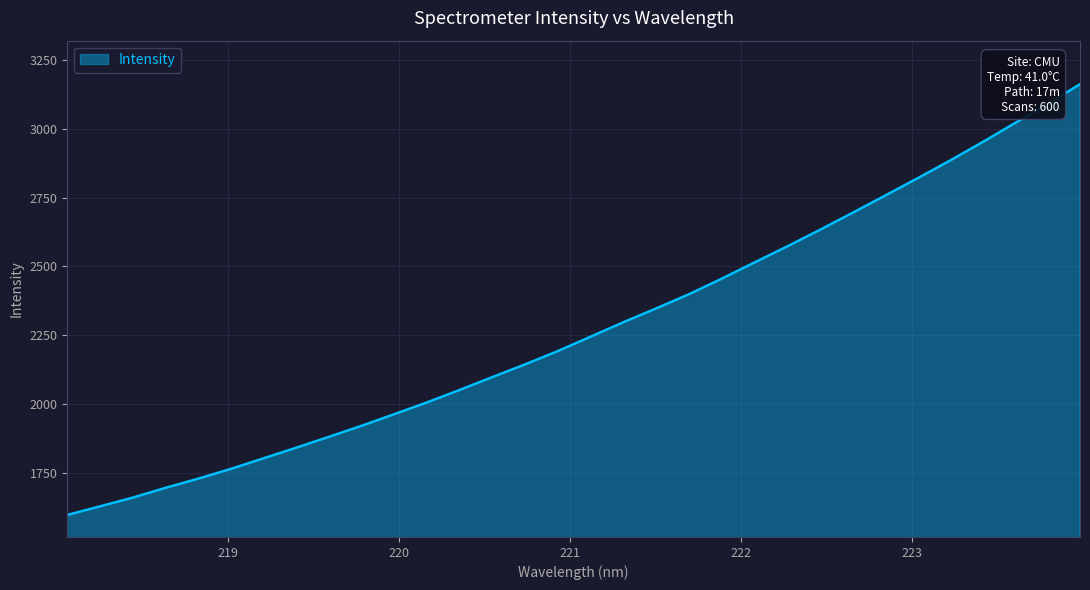

What is the maximum value shown in the chart?

3161.9